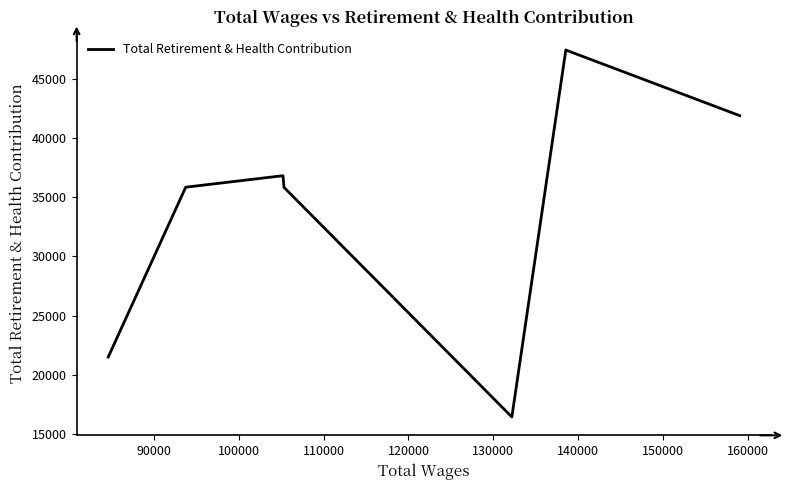

What is the difference between the second highest and minimum values?

25463